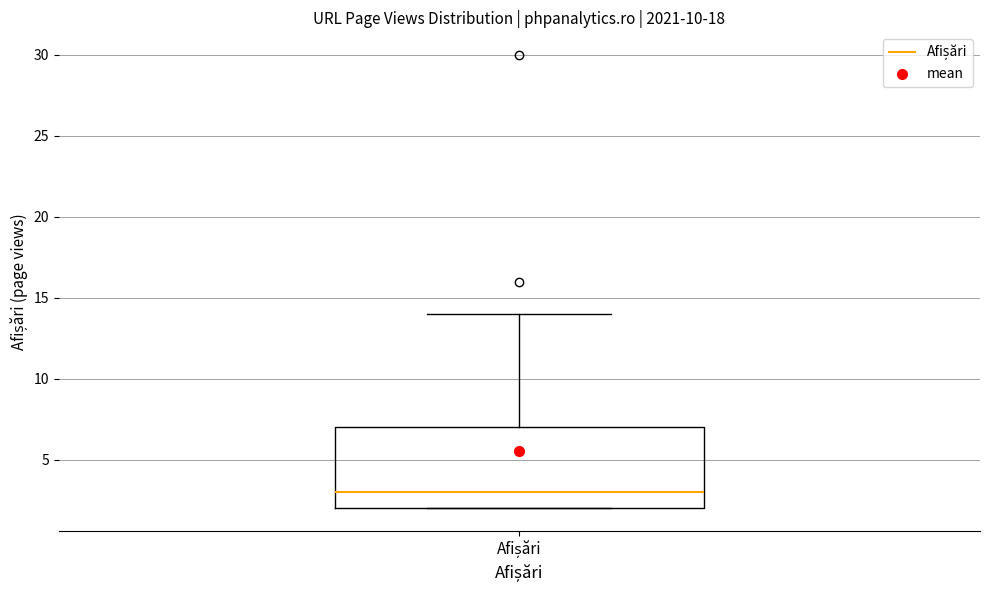

Where does the upper whisker of the box for Afișări end on the y-axis? The values are not printed on the chart, so give them approximately, as read against the axis.

14